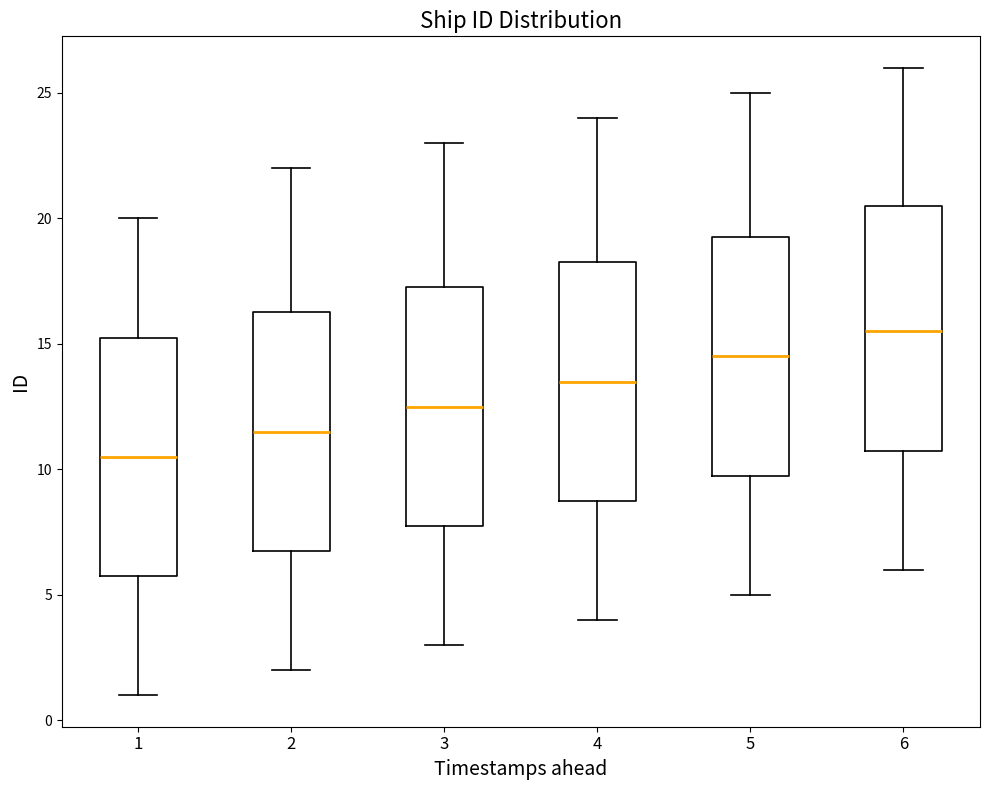

Where does the upper whisker of the box at x = 3 end on the y-axis? The values are not printed on the chart, so give them approximately, as read against the axis.

23.0